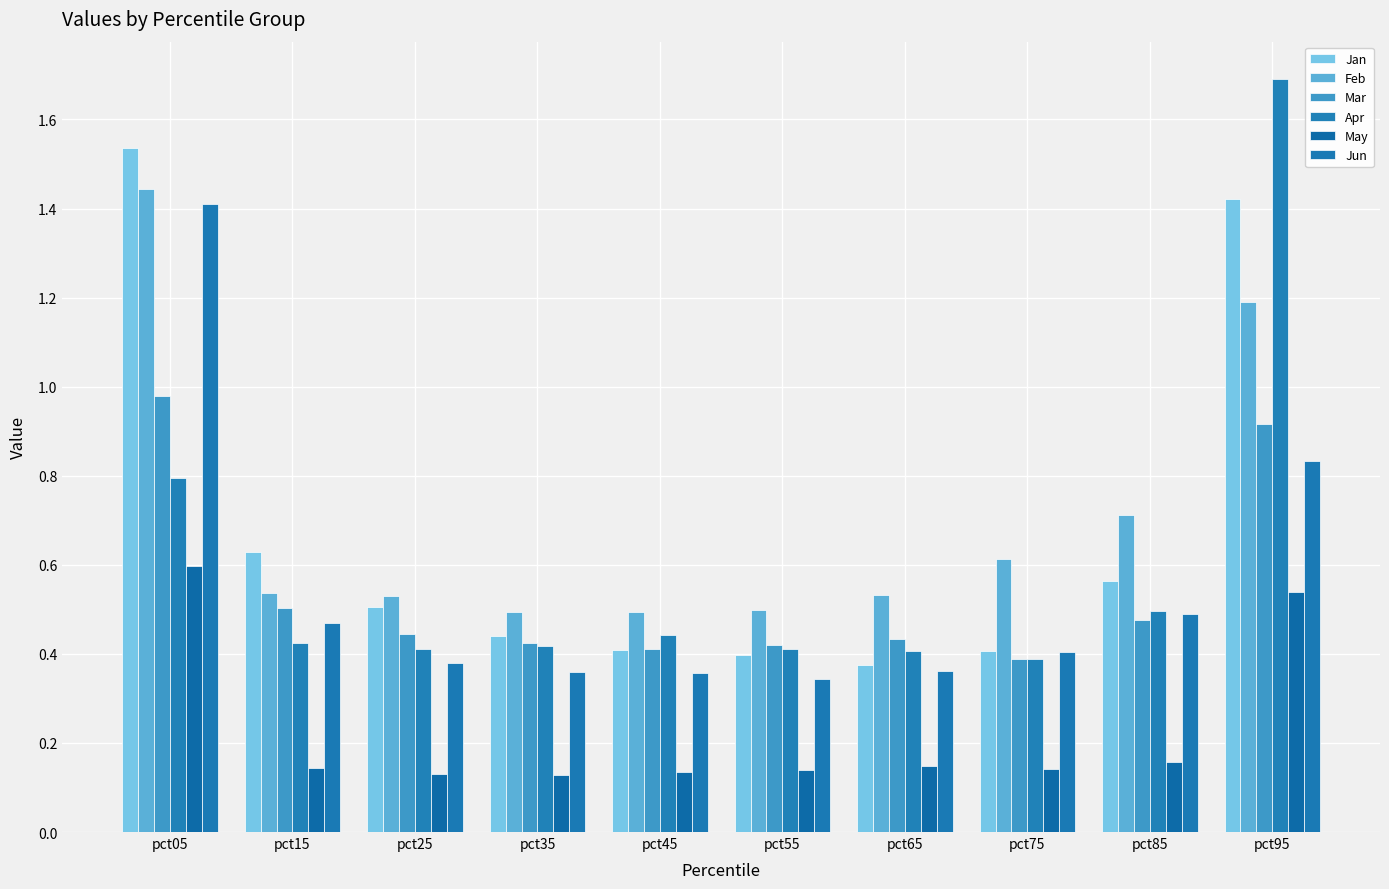

Is the value of May at pct65 greater than the value of Jan at pct85?

No